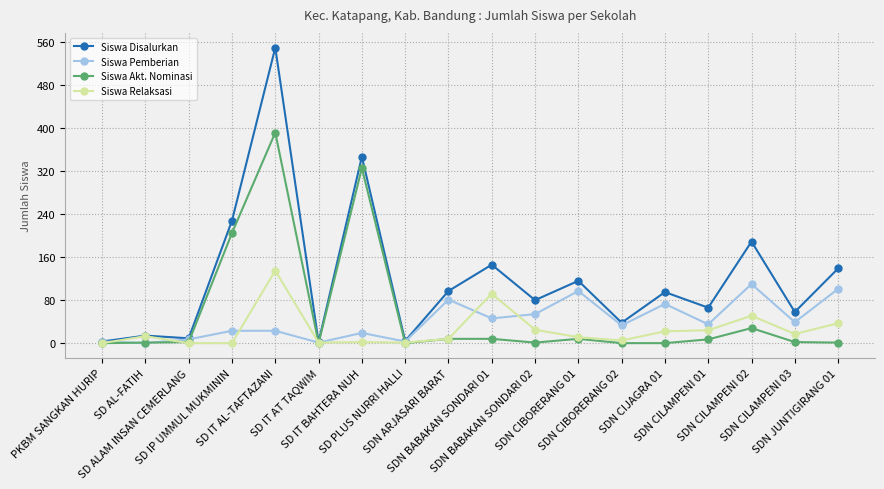

What is the greatest value displayed?

550